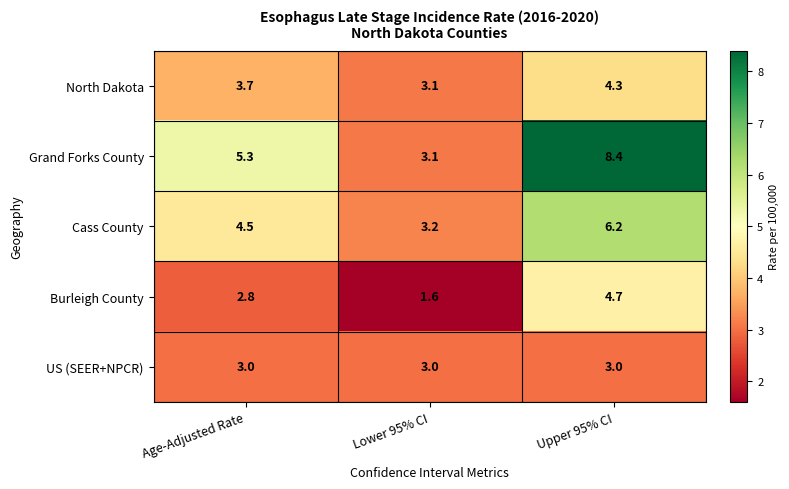

At Age-Adjusted Rate, list the series in order from largest to smallest.

Grand Forks County, Cass County, North Dakota, US (SEER+NPCR), Burleigh County